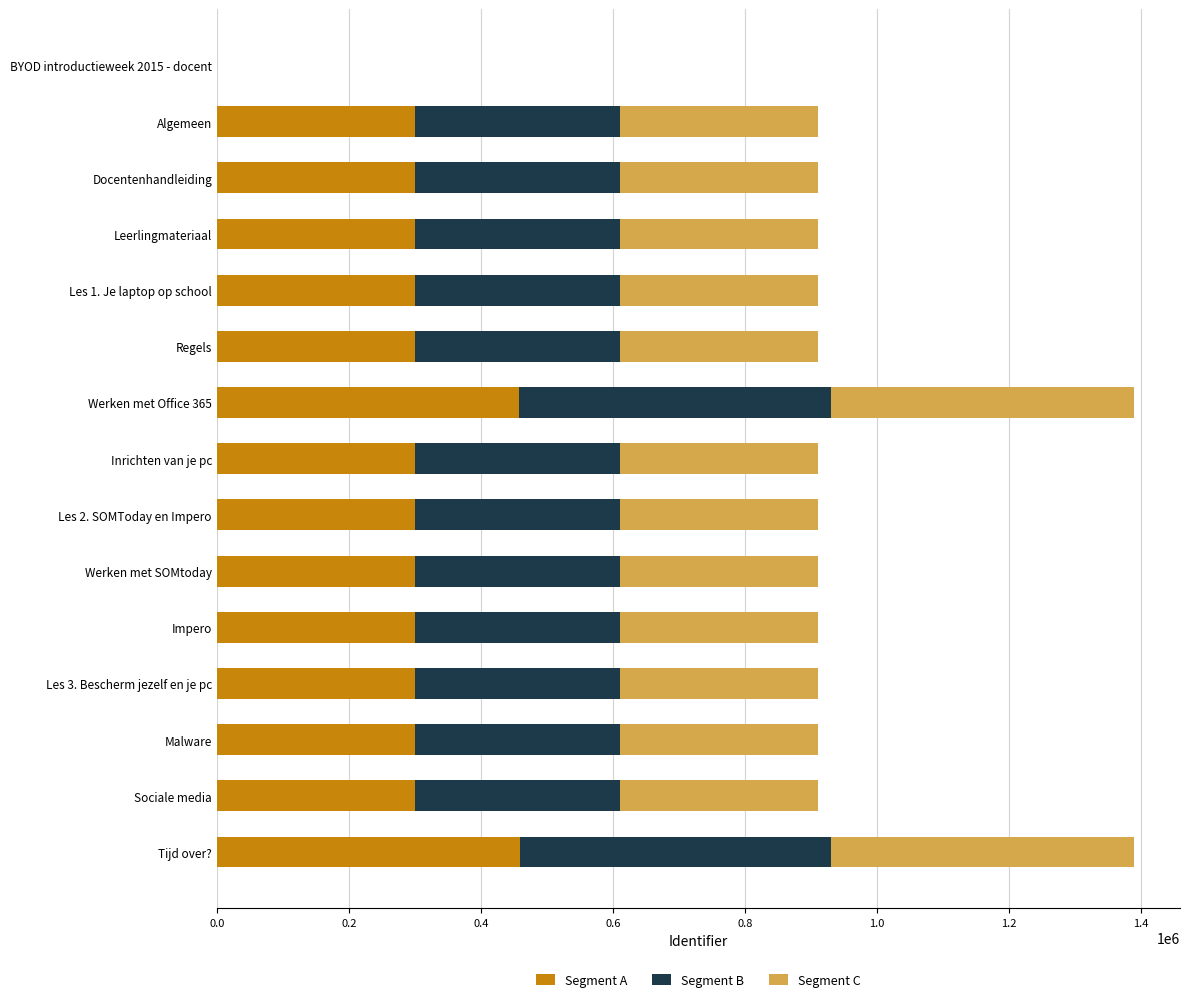

Is it true that Segment A equals 490581.6 at Malware?

False